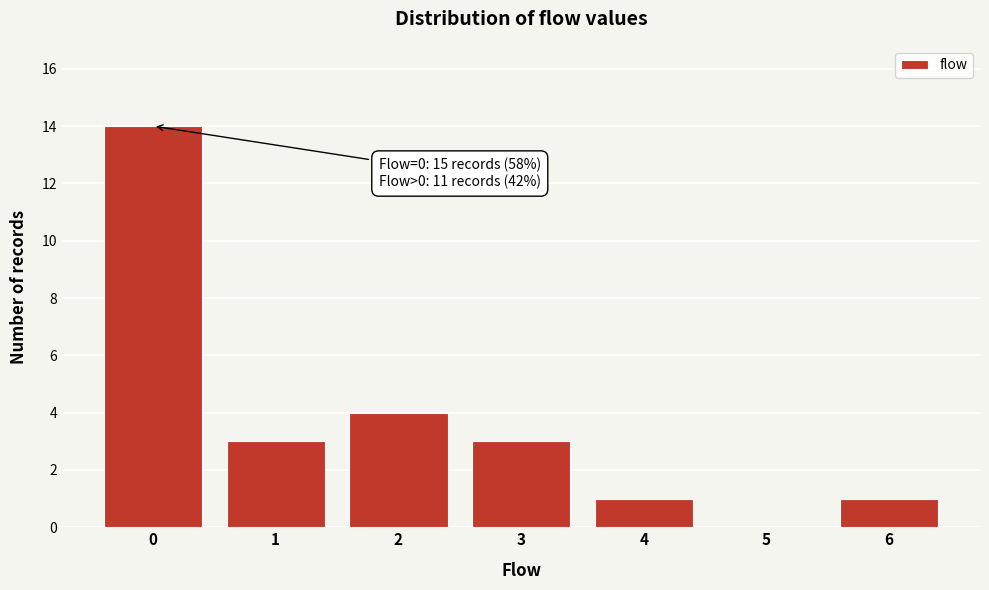

Reading left to right, transcribe all the data shown in this chart.

0=14	1=3	2=4	3=3	4=1	5=0	6=1